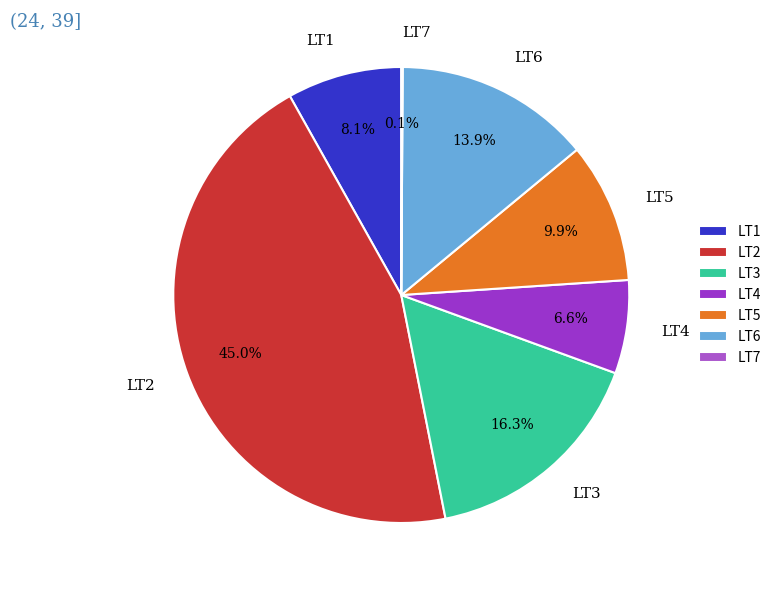

What is the largest slice in the pie chart?

LT2